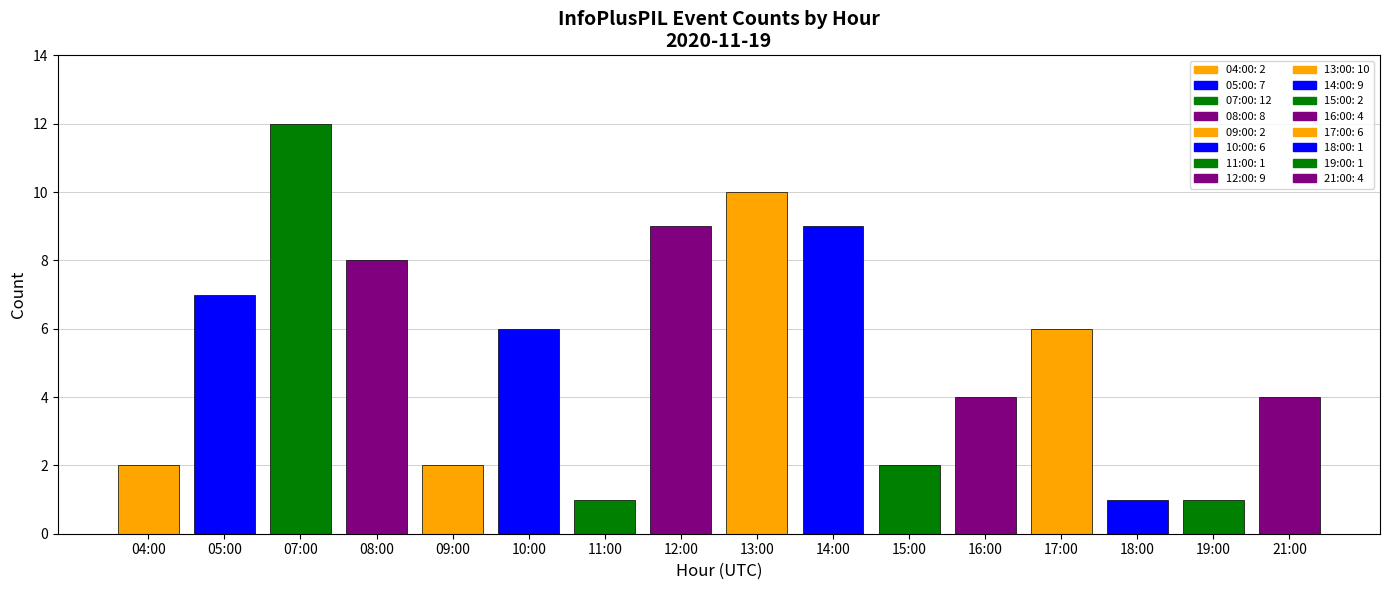

Approximately how many times larger is the value at 21:00 compared to 16:00?

1.0